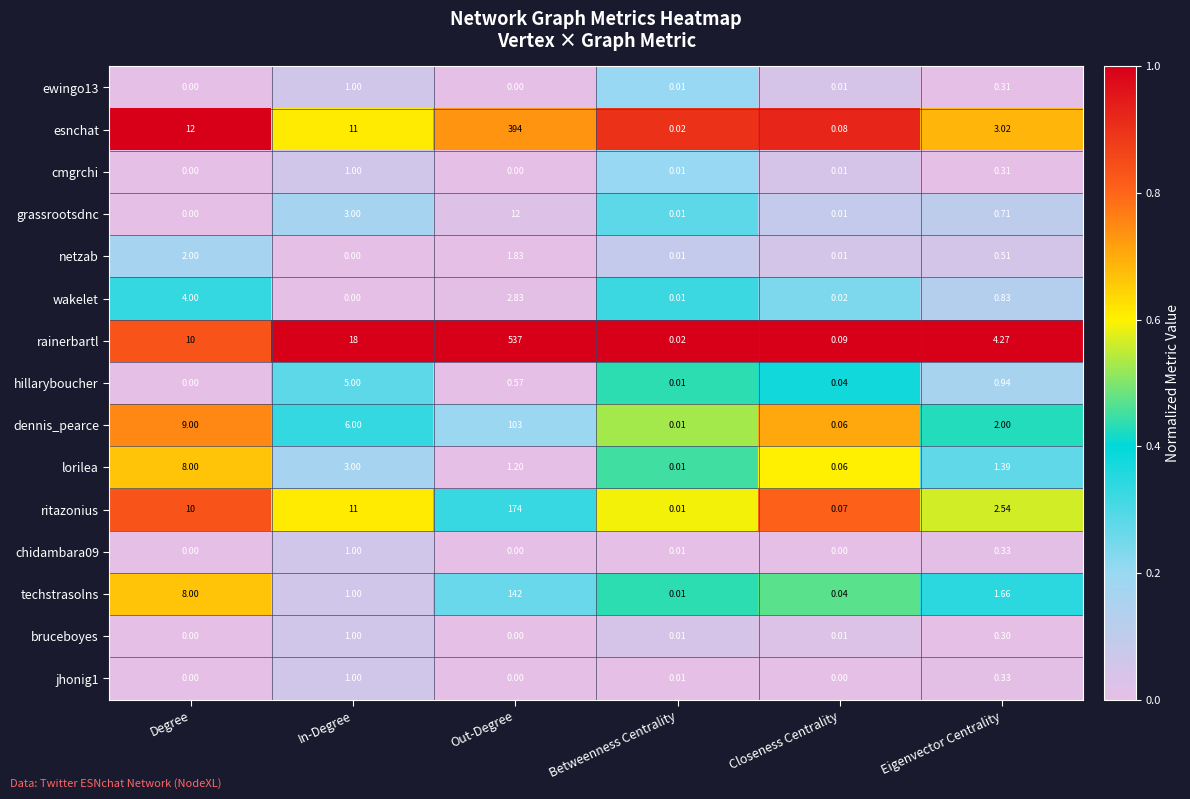

Between Closeness Centrality and Eigenvector Centrality, which series saw the biggest shift?

rainerbartl